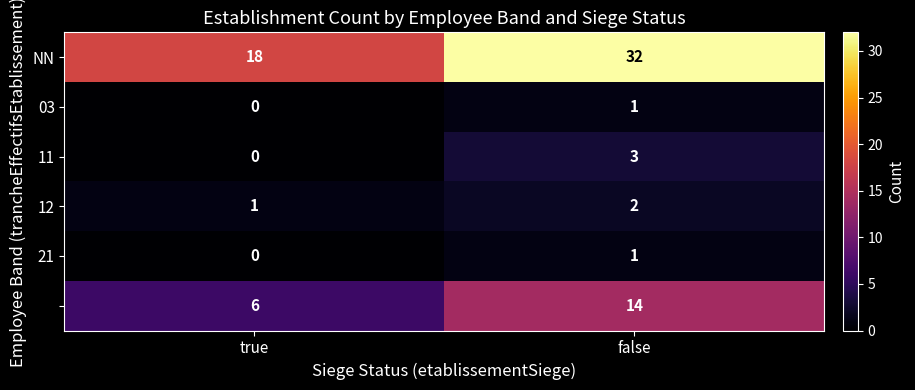

What is the difference between the highest and lowest values at false?

31